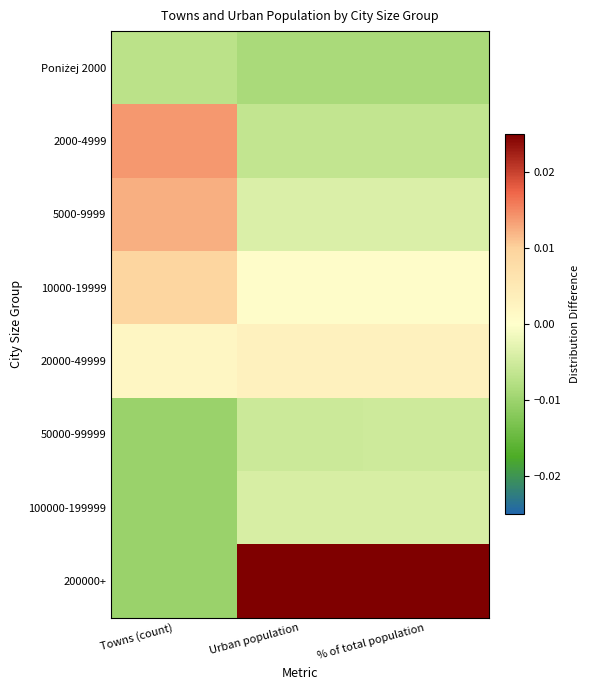

How many categories are shown in the chart?

3